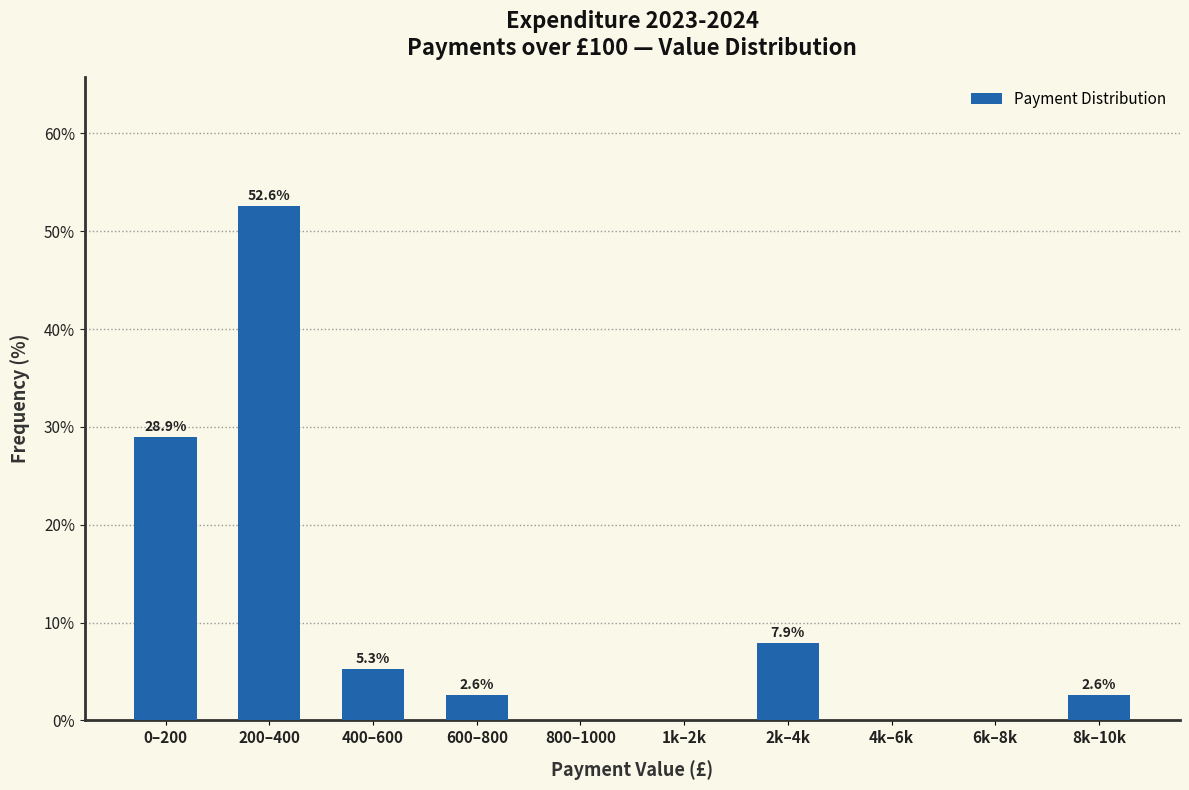

Reading left to right, what are all the values shown in this chart?

0–200=28.9	200–400=52.6	400–600=5.3	600–800=2.6	800–1000=0.0	1k–2k=0.0	2k–4k=7.9	4k–6k=0.0	6k–8k=0.0	8k–10k=2.6